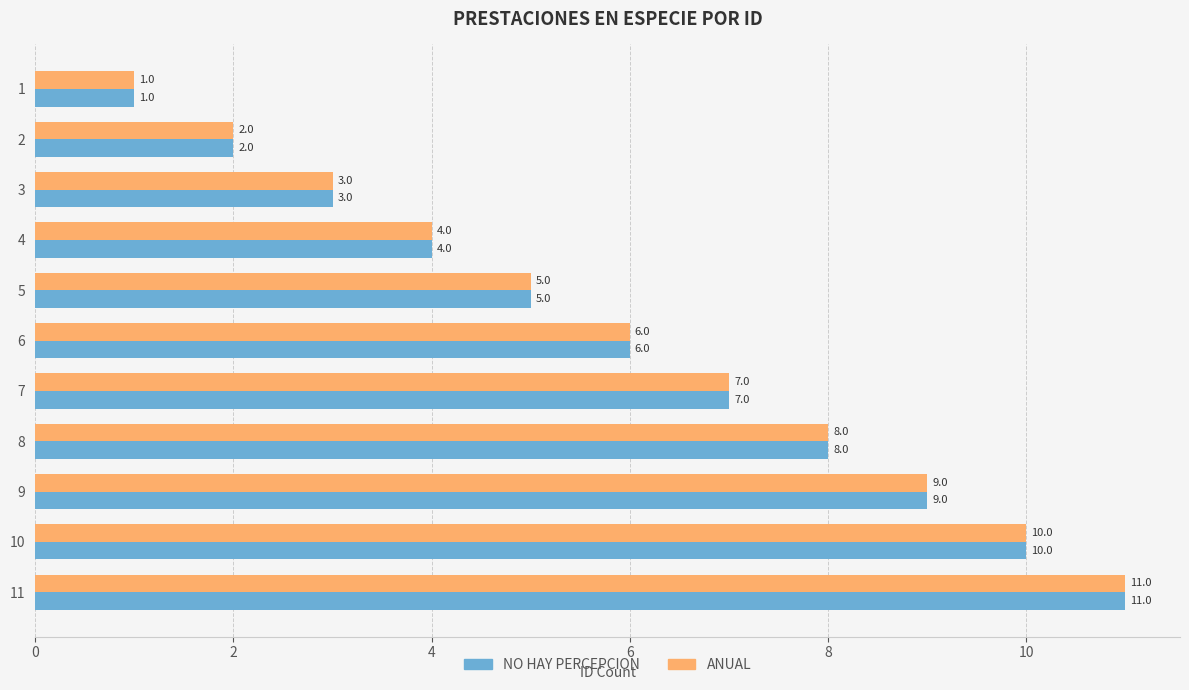

What is the average value of the ANUAL series?

6